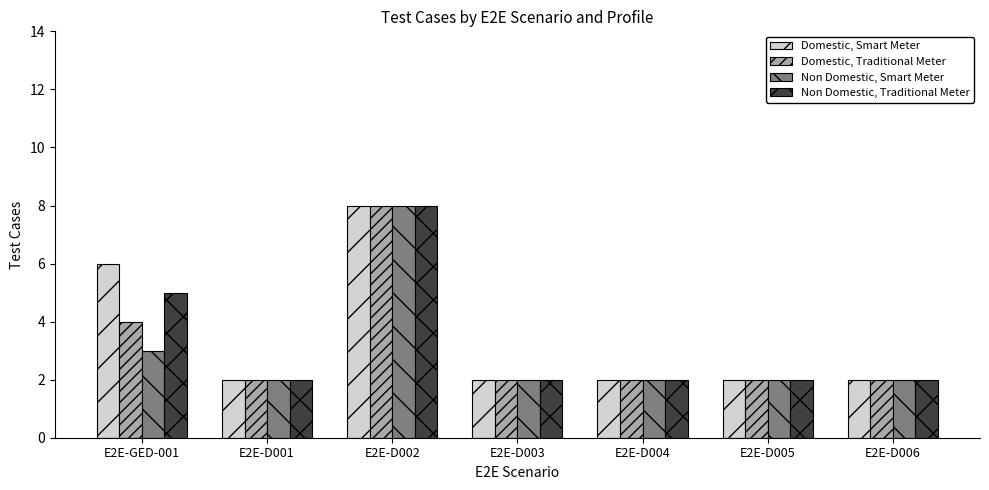

Count the number of data series in this chart.

4